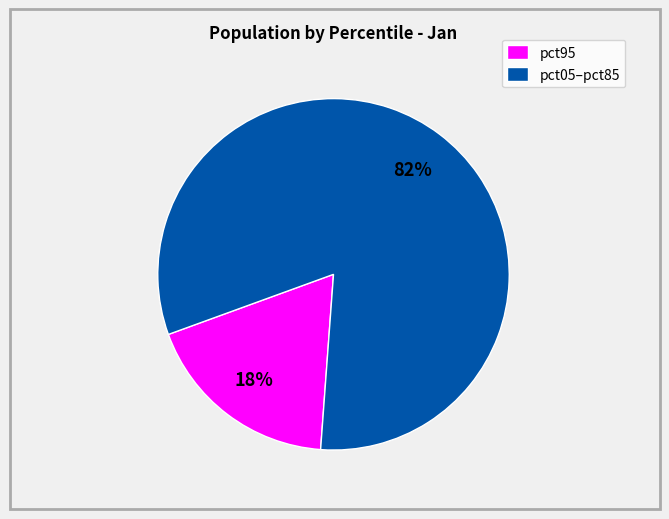

Does any single category account for the majority?

Yes